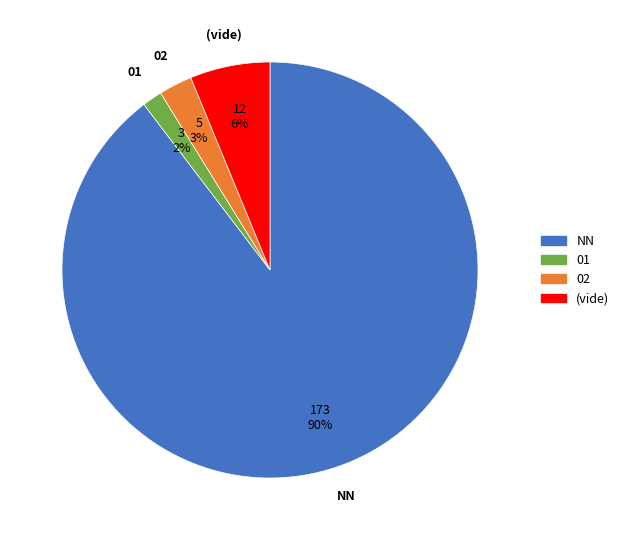

To the nearest percent, what percentage of the pie is (vide)?

6%